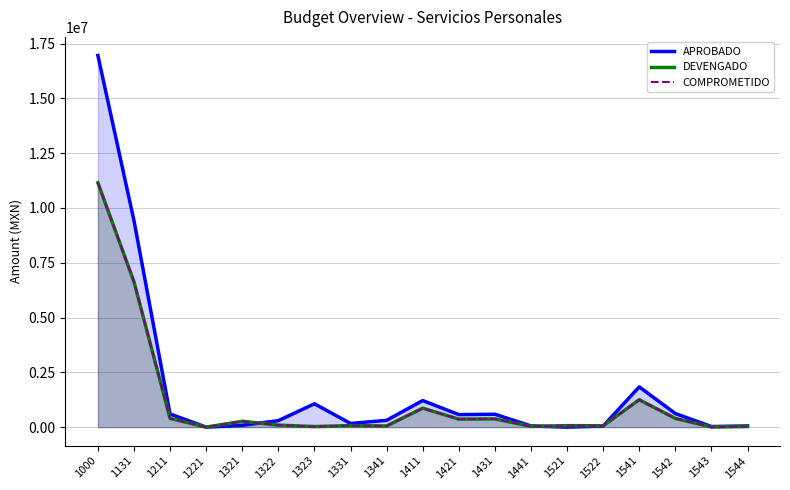

Which category has the lowest value in the DEVENGADO series?

1221